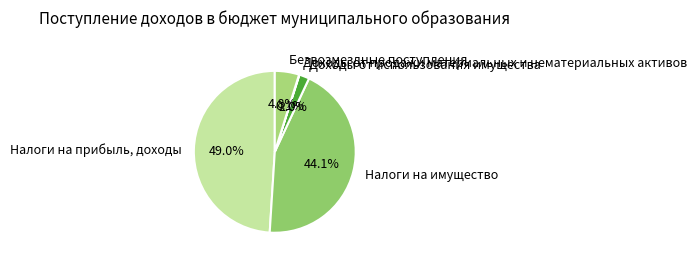

What percentage is the Налоги на прибыль, доходы slice, to the nearest percent?

49%